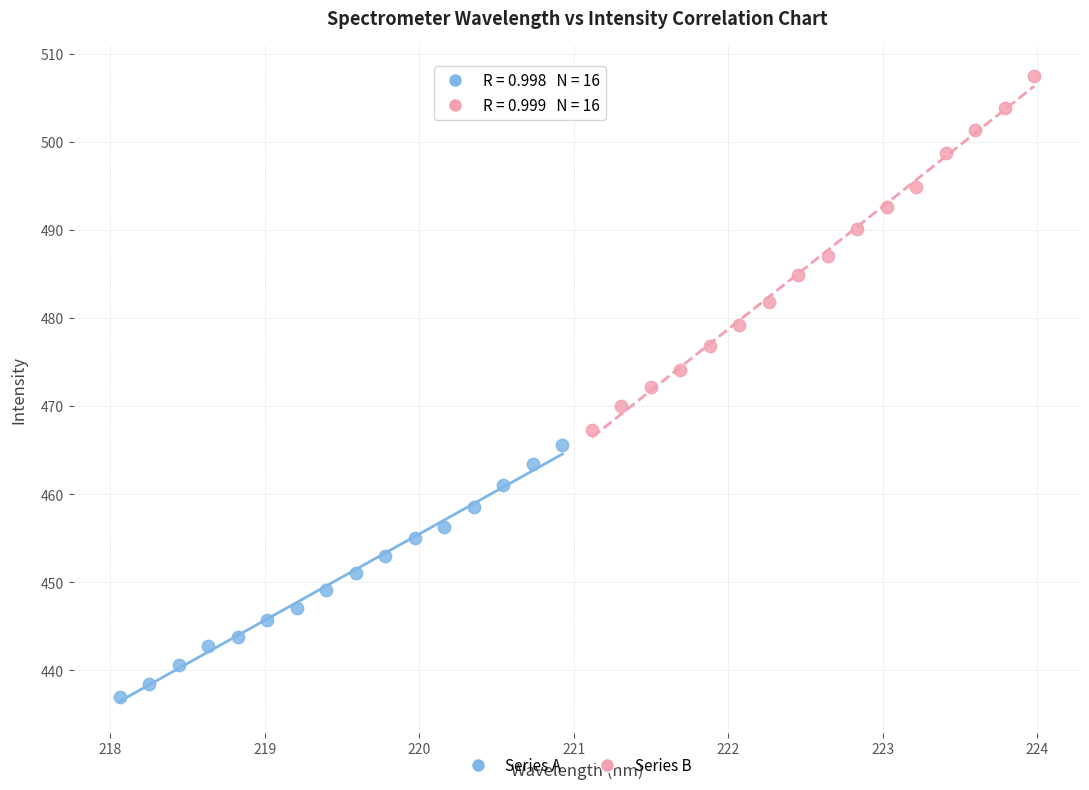

What are all the series names shown in the legend?

Series A, Series B